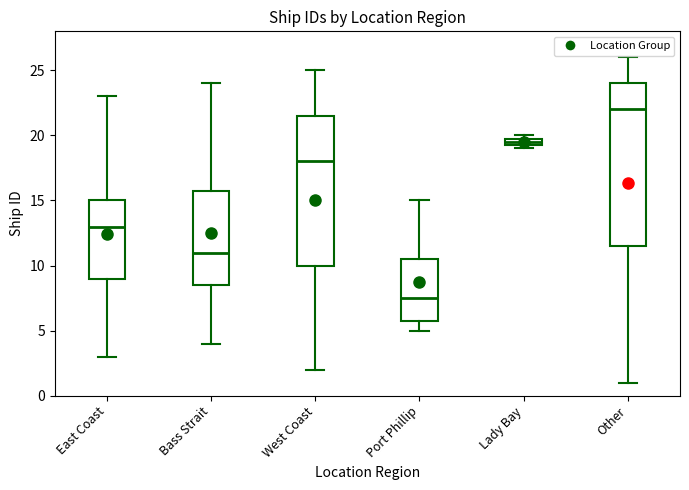

Where is the lower edge of the box for Port Phillip on the y-axis? The values are not printed on the chart, so give them approximately, as read against the axis.

6.0